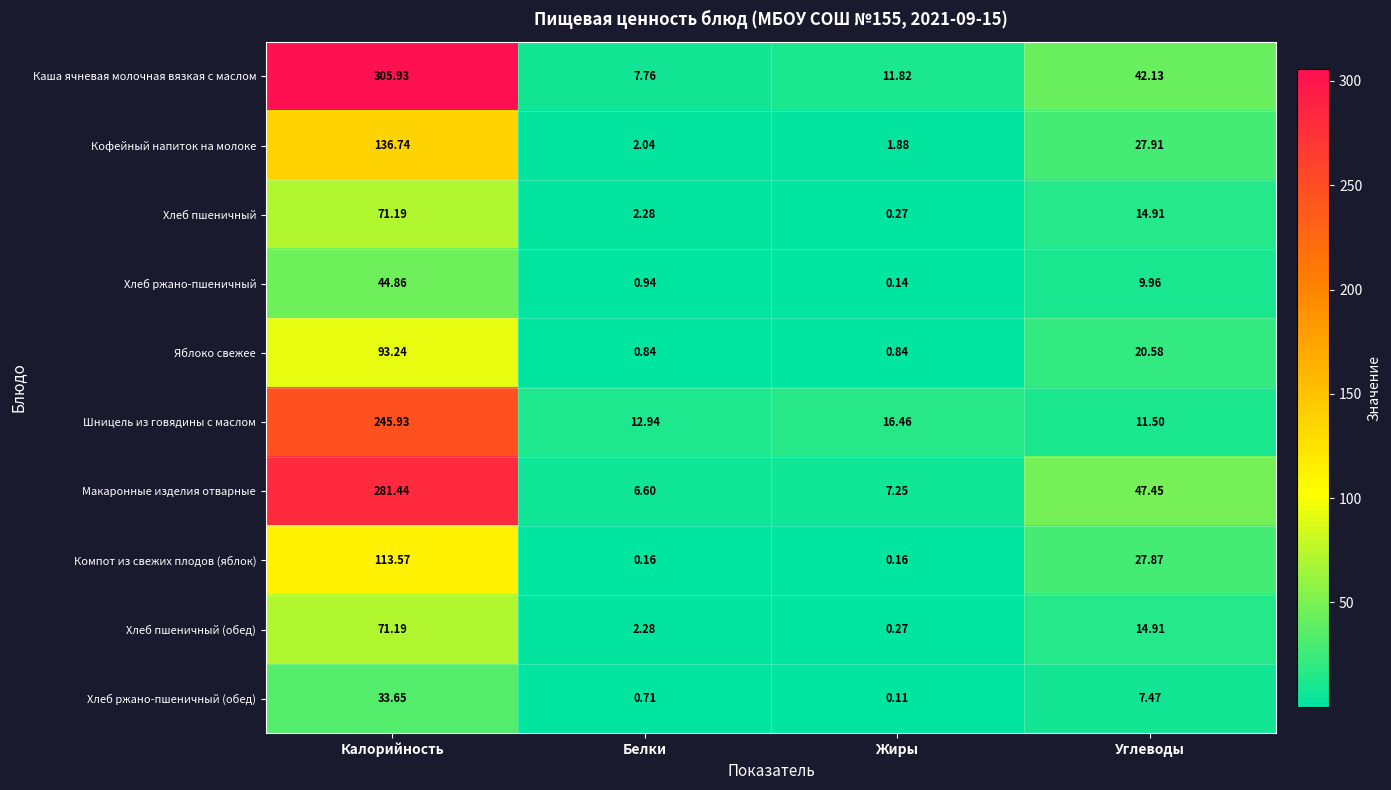

At which category does the chart reach its minimum across all series?

Жиры